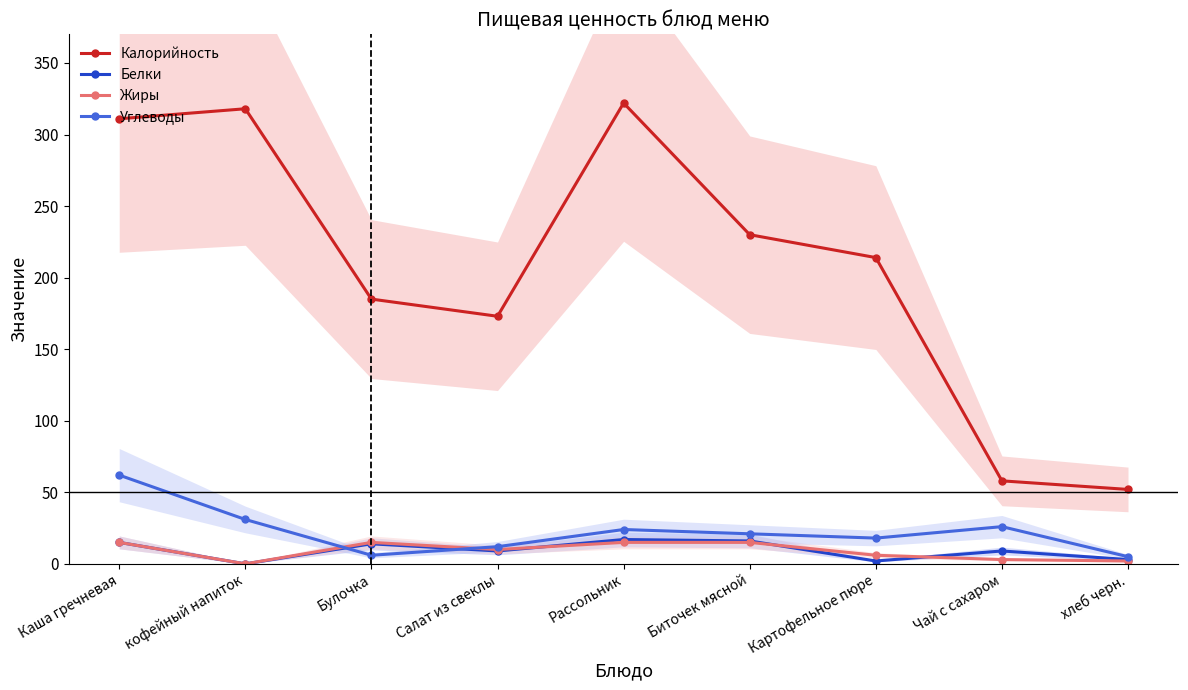

At how many categories does at least one series exceed 246?

3